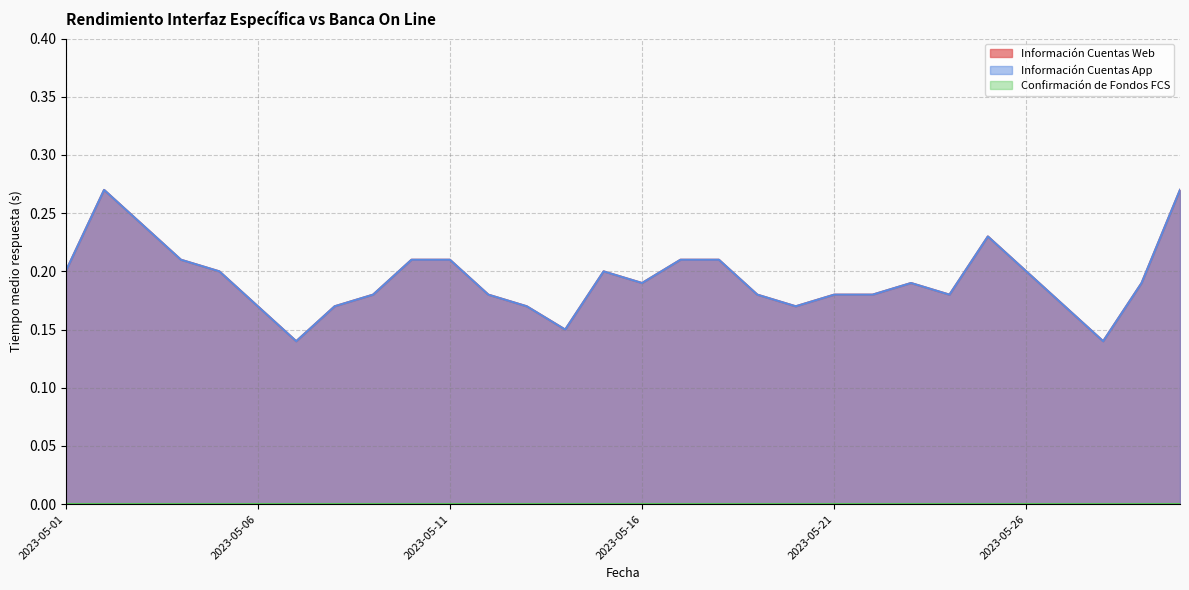

Rank the categories by Información Cuentas App value from highest to lowest.

2023-05-02, 2023-05-30, 2023-05-03, 2023-05-25, 2023-05-04, 2023-05-10, 2023-05-11, 2023-05-17, 2023-05-18, 2023-05-01, 2023-05-05, 2023-05-15, 2023-05-26, 2023-05-16, 2023-05-23, 2023-05-29, 2023-05-09, 2023-05-12, 2023-05-19, 2023-05-21, 2023-05-22, 2023-05-24, 2023-05-06, 2023-05-08, 2023-05-13, 2023-05-20, 2023-05-27, 2023-05-14, 2023-05-07, 2023-05-28